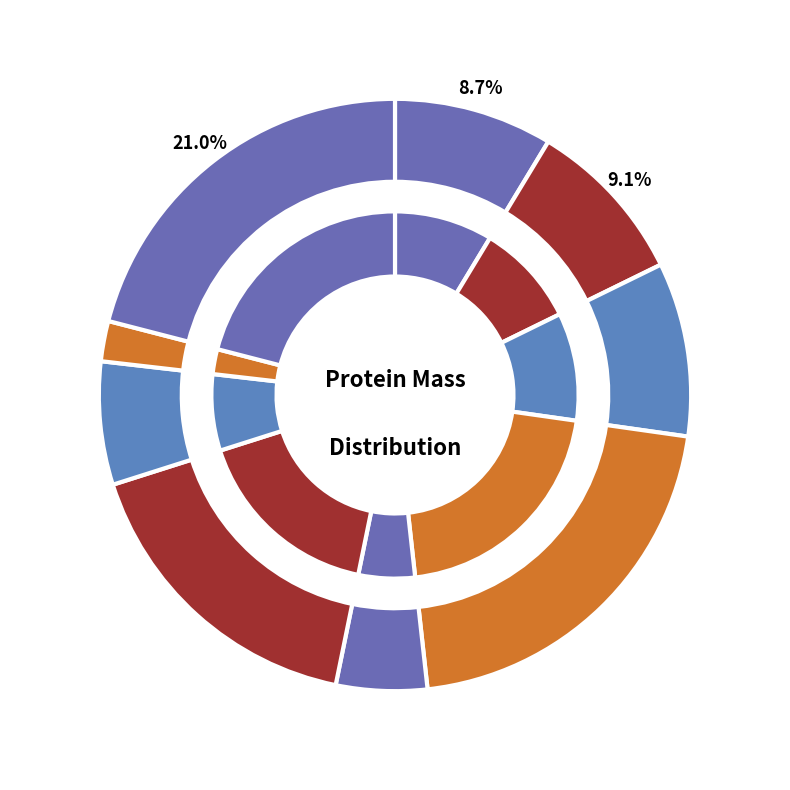

What percentage is the A0A193H1F6 slice, to the nearest percent?

5%